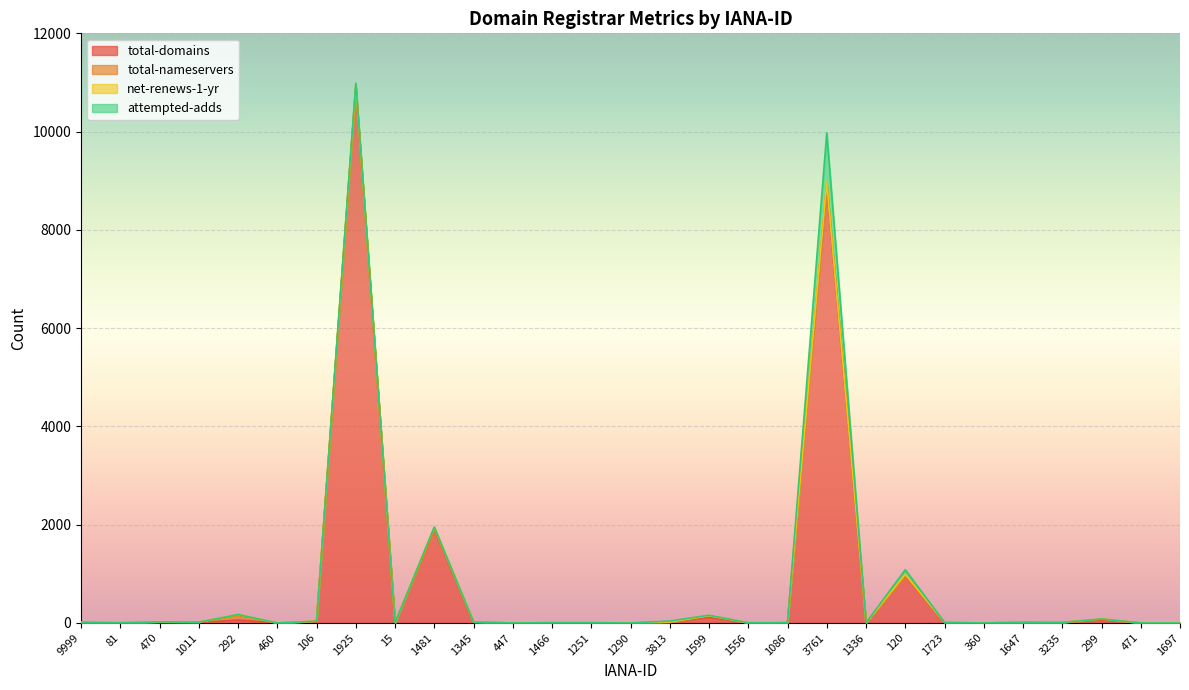

How many interior local peaks does the total-domains series have?

8